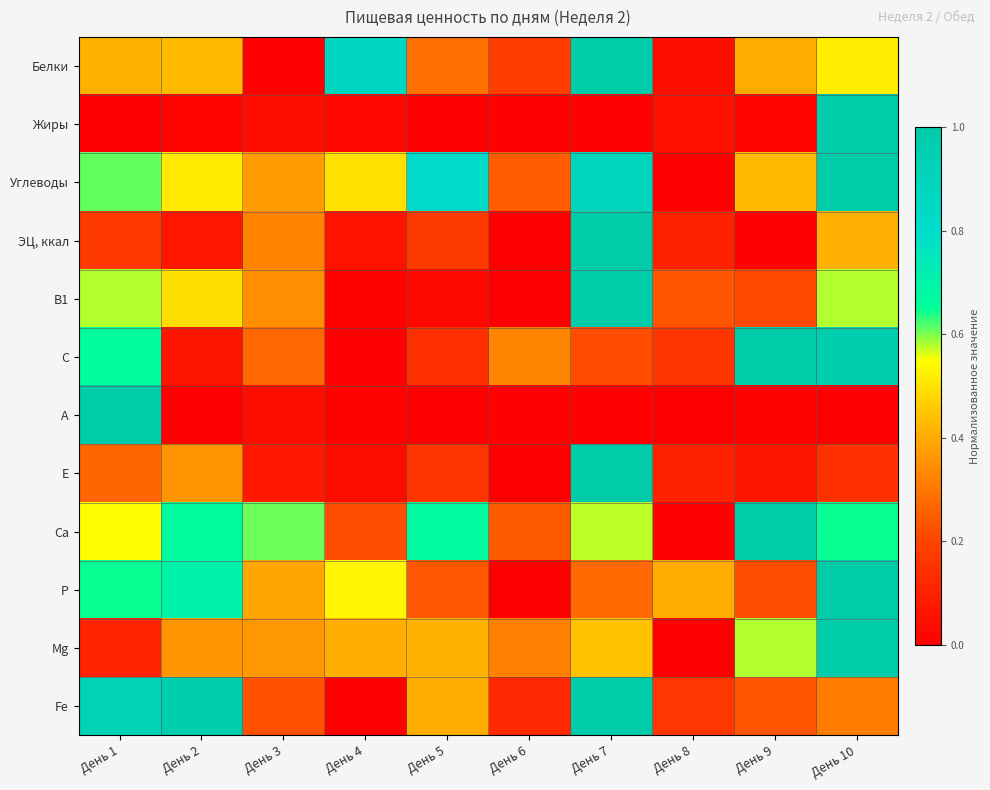

Reading right to left, what are all the values shown in this chart?

Белки: День 10=0.5	День 9=0.4	День 8=0.0	День 7=1.0	День 6=0.2	День 5=0.3	День 4=0.9	День 3=0.0	День 2=0.4	День 1=0.4
Жиры: День 10=1.0	День 9=0.0	День 8=0.1	День 7=0.0	День 6=0.0	День 5=0.0	День 4=0.0	День 3=0.0	День 2=0.0	День 1=0.0
Углеводы: День 10=1.0	День 9=0.4	День 8=0.0	День 7=0.9	День 6=0.2	День 5=0.8	День 4=0.5	День 3=0.4	День 2=0.5	День 1=0.6
ЭЦ, ккал: День 10=0.4	День 9=0.0	День 8=0.1	День 7=1.0	День 6=0.0	День 5=0.2	День 4=0.1	День 3=0.3	День 2=0.1	День 1=0.2
В1: День 10=0.6	День 9=0.2	День 8=0.2	День 7=1.0	День 6=0.0	День 5=0.0	День 4=0.0	День 3=0.3	День 2=0.5	День 1=0.6
С: День 10=1.0	День 9=1.0	День 8=0.2	День 7=0.2	День 6=0.3	День 5=0.1	День 4=0.0	День 3=0.3	День 2=0.1	День 1=0.7
А: День 10=0.0	День 9=0.0	День 8=0.0	День 7=0.0	День 6=0.0	День 5=0.0	День 4=0.0	День 3=0.0	День 2=0.0	День 1=1.0
Е: День 10=0.1	День 9=0.1	День 8=0.1	День 7=1.0	День 6=0.0	День 5=0.2	День 4=0.0	День 3=0.1	День 2=0.4	День 1=0.3
Са: День 10=0.6	День 9=1.0	День 8=0.0	День 7=0.6	День 6=0.2	День 5=0.7	День 4=0.2	День 3=0.6	День 2=0.7	День 1=0.5
Р: День 10=1.0	День 9=0.2	День 8=0.4	День 7=0.3	День 6=0.0	День 5=0.2	День 4=0.5	День 3=0.4	День 2=0.7	День 1=0.6
Mg: День 10=1.0	День 9=0.6	День 8=0.0	День 7=0.4	День 6=0.3	День 5=0.4	День 4=0.4	День 3=0.4	День 2=0.4	День 1=0.1
Fe: День 10=0.3	День 9=0.2	День 8=0.2	День 7=1.0	День 6=0.1	День 5=0.4	День 4=0.0	День 3=0.2	День 2=1.0	День 1=0.9